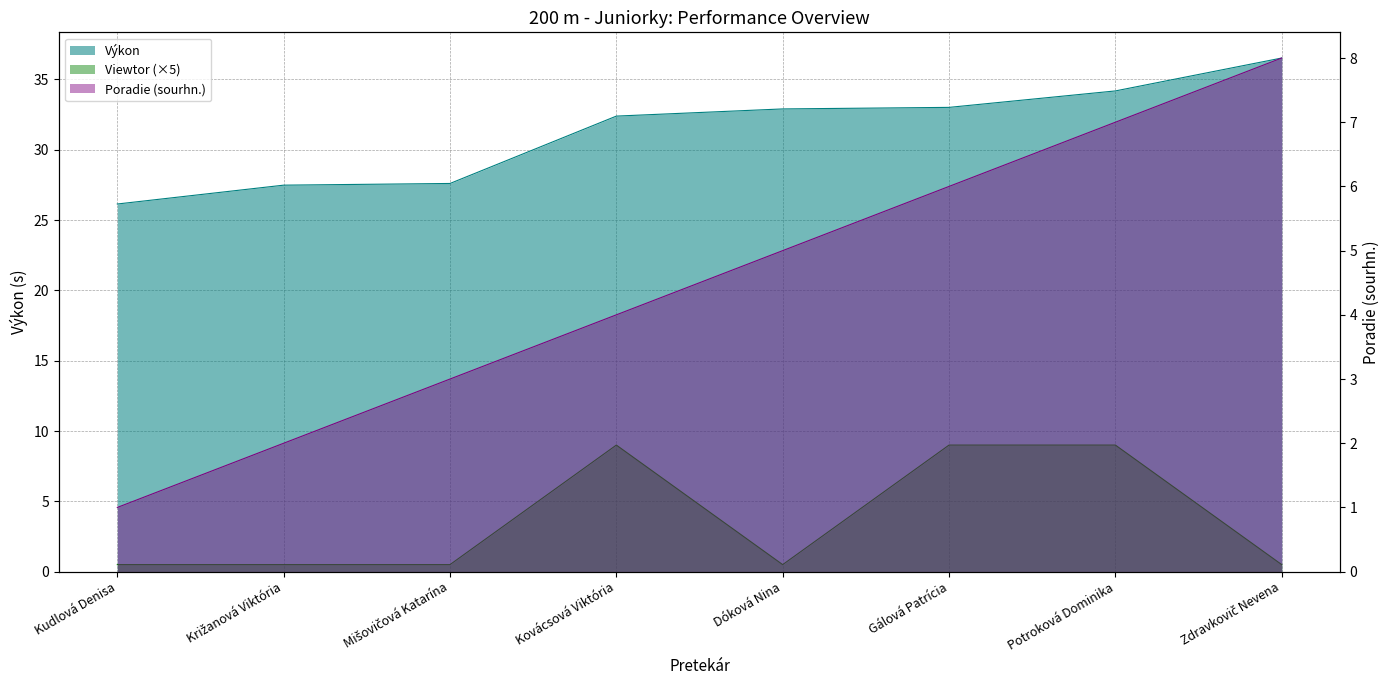

What is the difference between the maximum and minimum values in the Poradie (sourhn.) series?

7.0